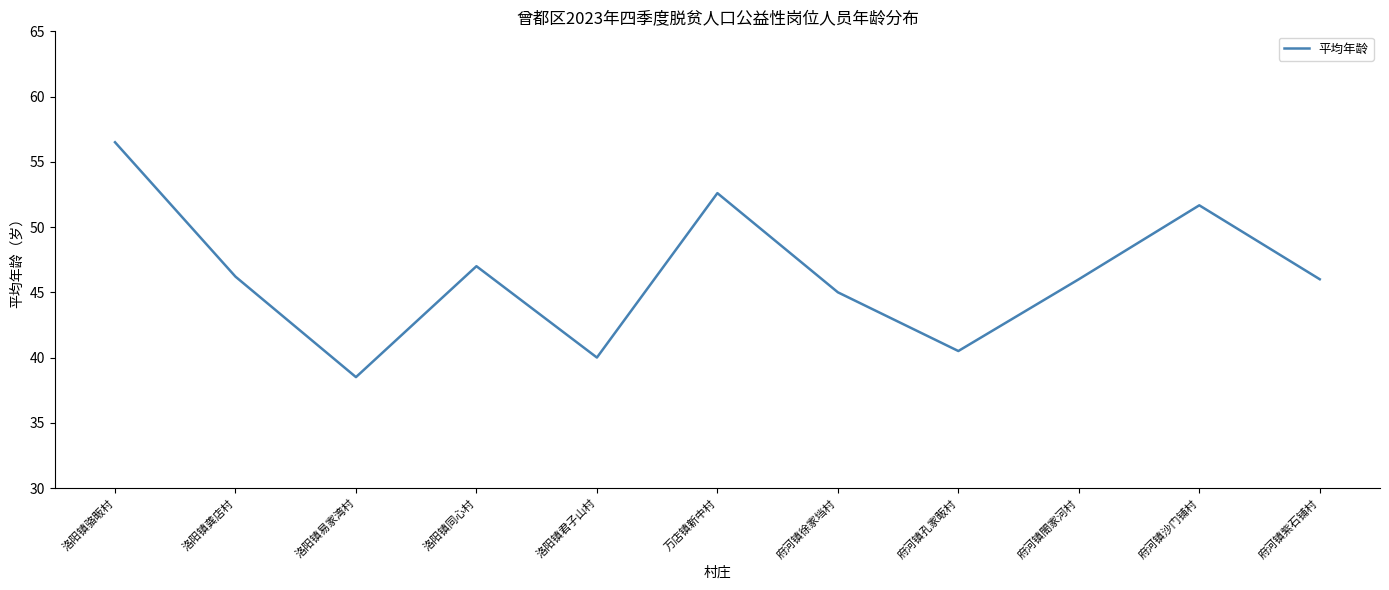

Count the number of categories in the chart.

11